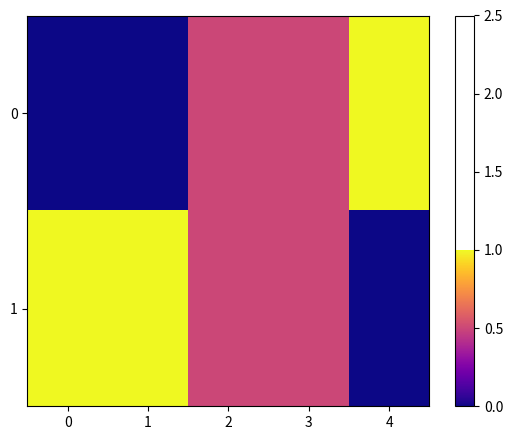

Reading left to right, extract all data points from this chart.

0: 0=0.0	1=0.0	2=0.5	3=0.5	4=1.0
1: 0=1.0	1=1.0	2=0.5	3=0.5	4=0.0